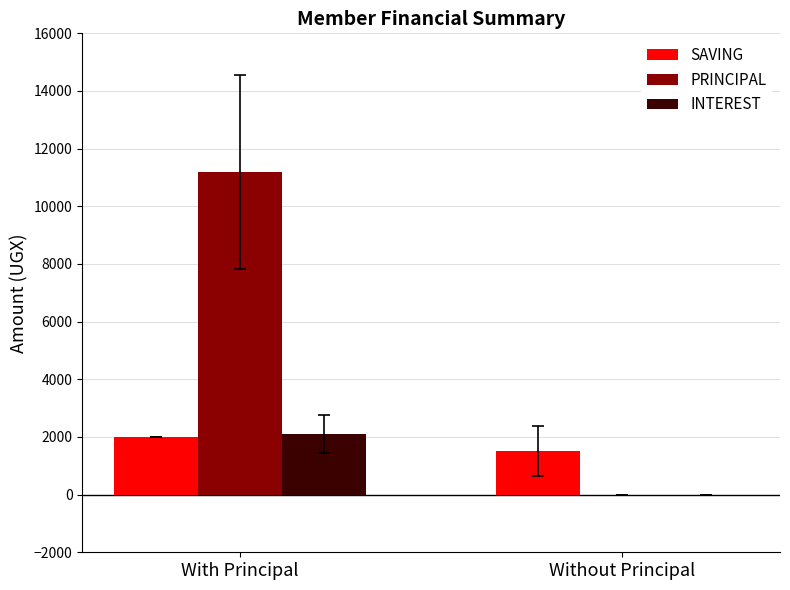

Which series has the largest total across all categories?

PRINCIPAL